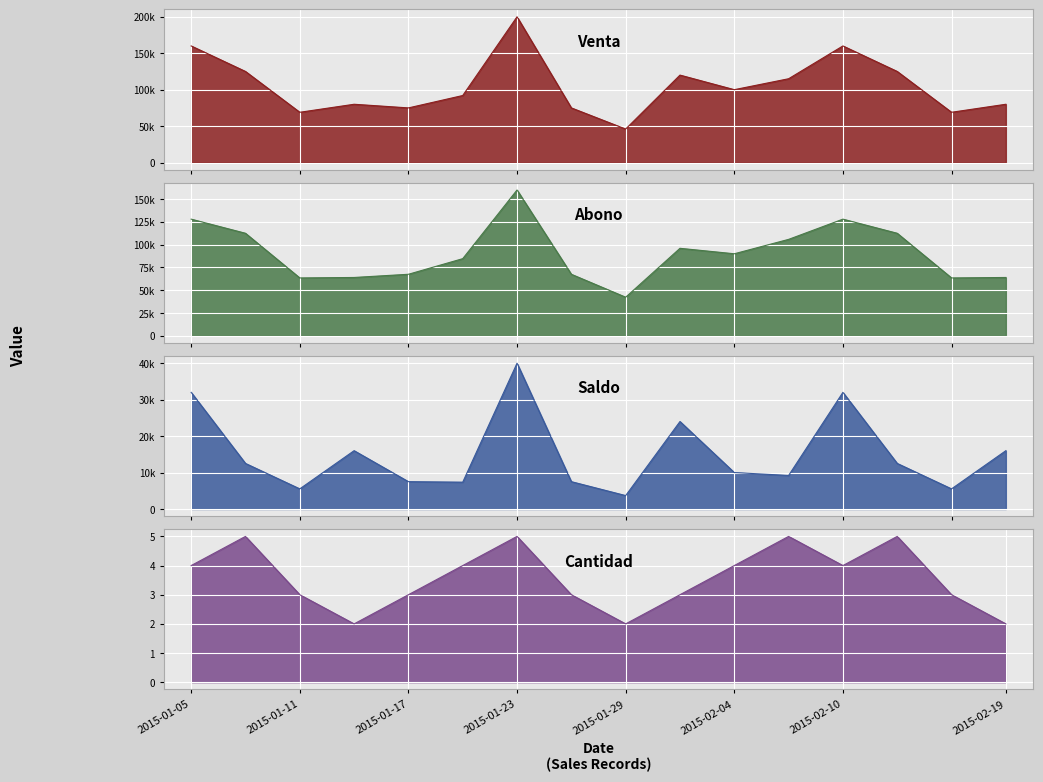

What is the highest value of the Venta series?

200000